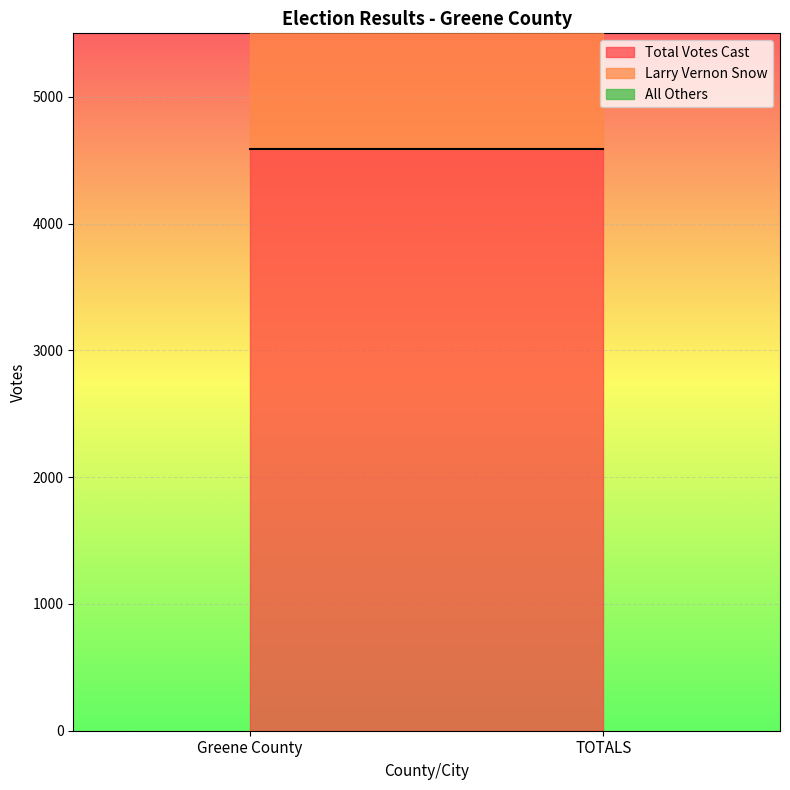

What is the greatest value displayed?

4588